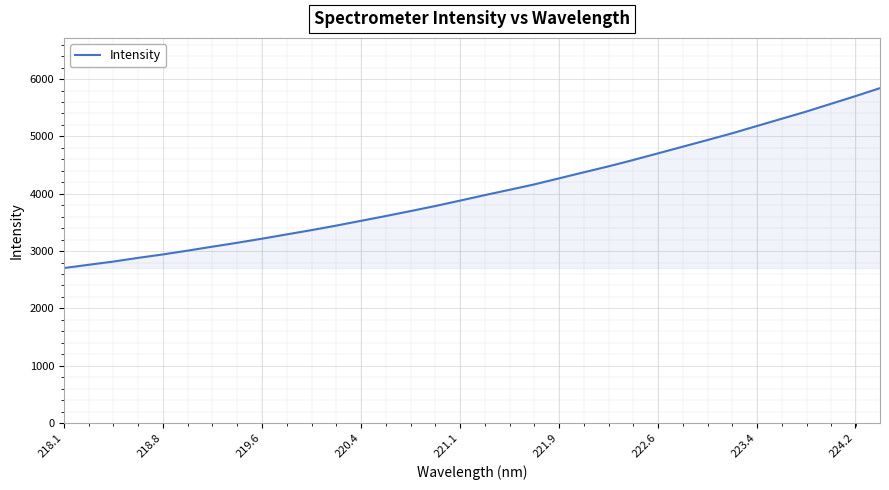

How many lines are shown in the chart?

1